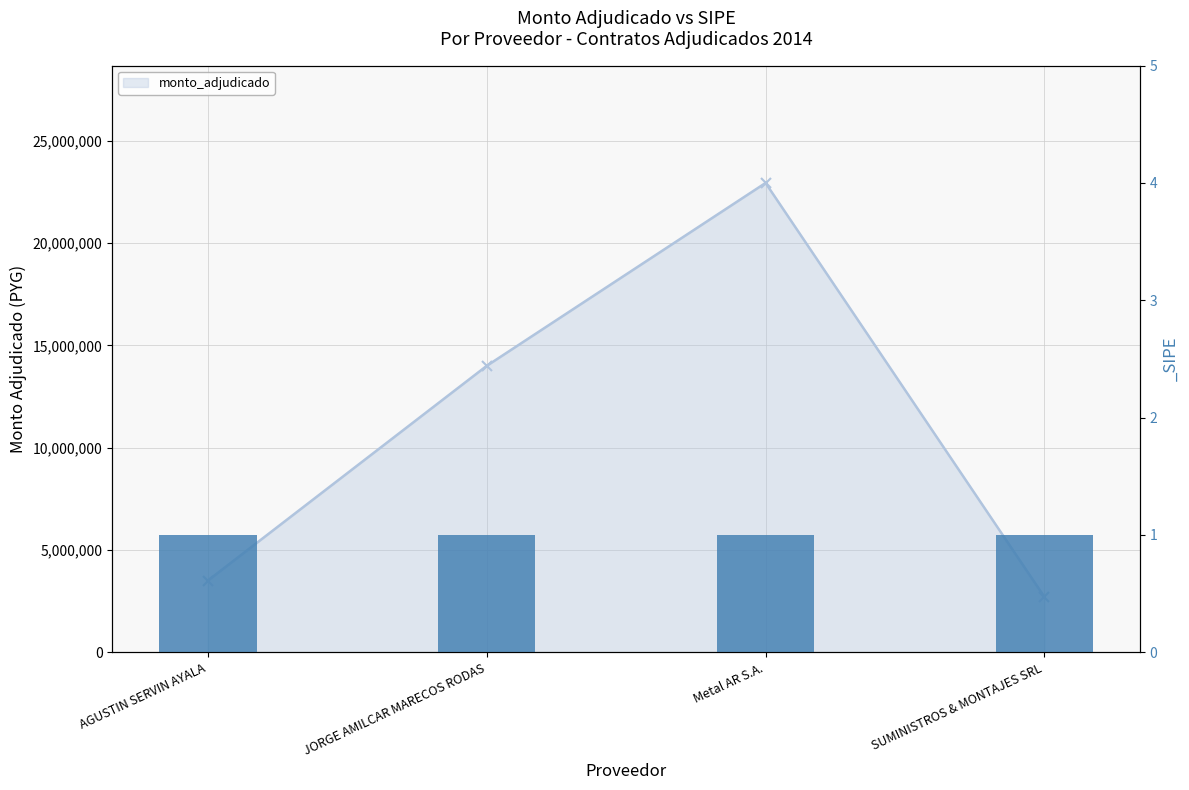

How many values are below 14000000?

2